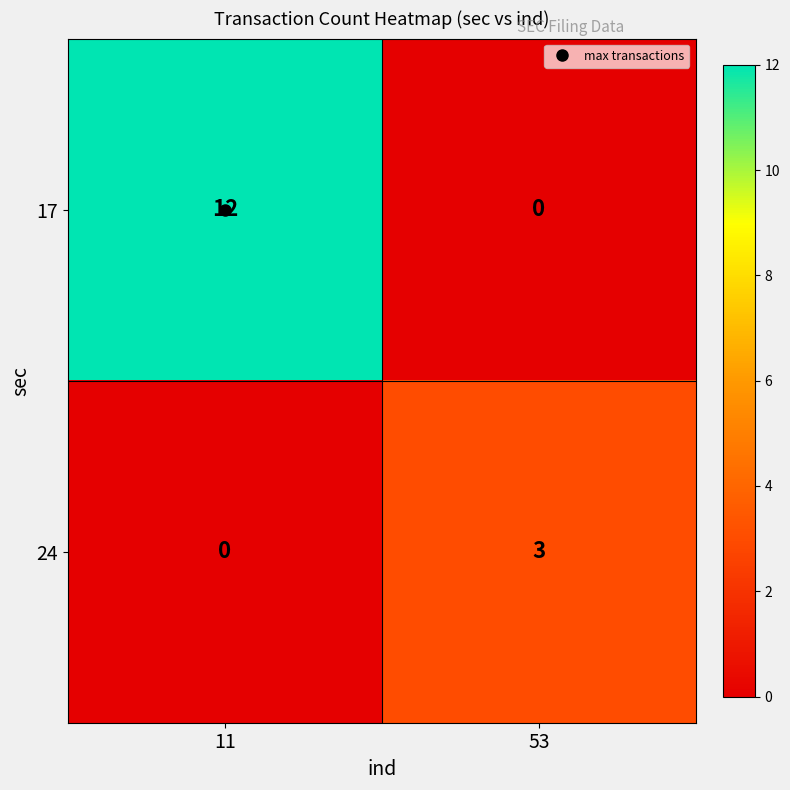

At which category does the chart reach its peak across all series?

11